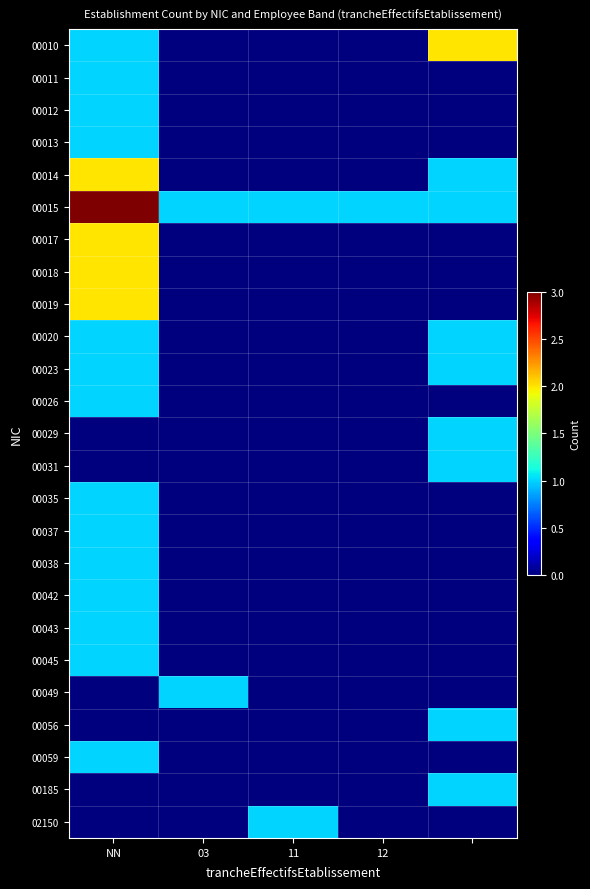

List the series in order of their peak value, highest first.

00015, 00010, 00014, 00017, 00018, 00019, 00011, 00012, 00013, 00020, 00023, 00026, 00029, 00031, 00035, 00037, 00038, 00042, 00043, 00045, 00049, 00056, 00059, 00185, 02150